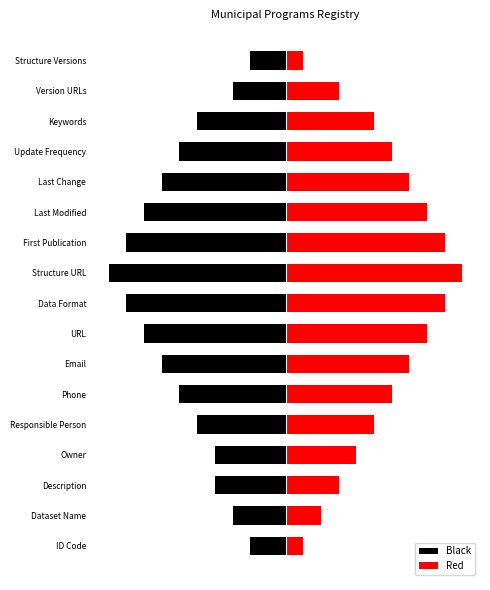

Are the bars grouped side by side (vs. stacked)?

Yes